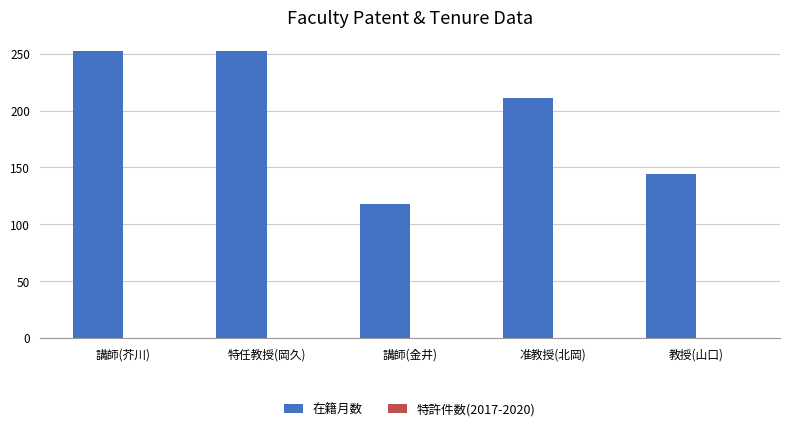

What is the label of the 2nd bar from the right?

准教授(北岡)